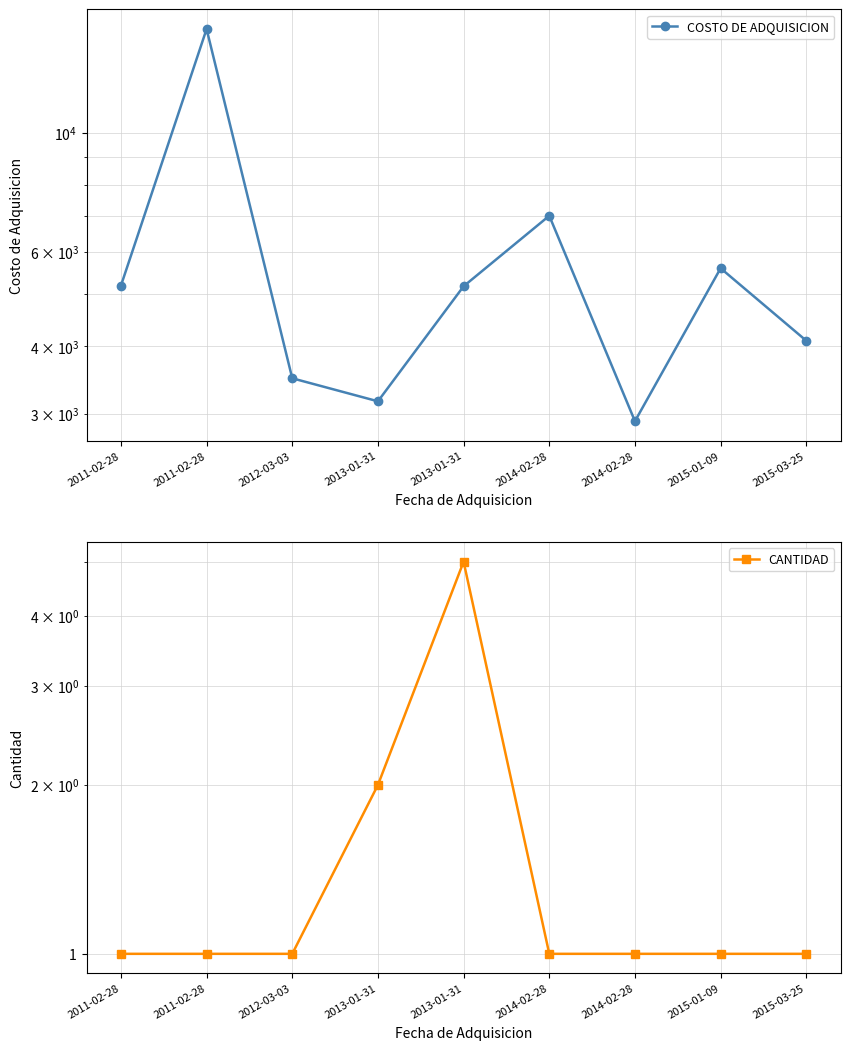

At which label does CANTIDAD reach its peak?

2013-01-31